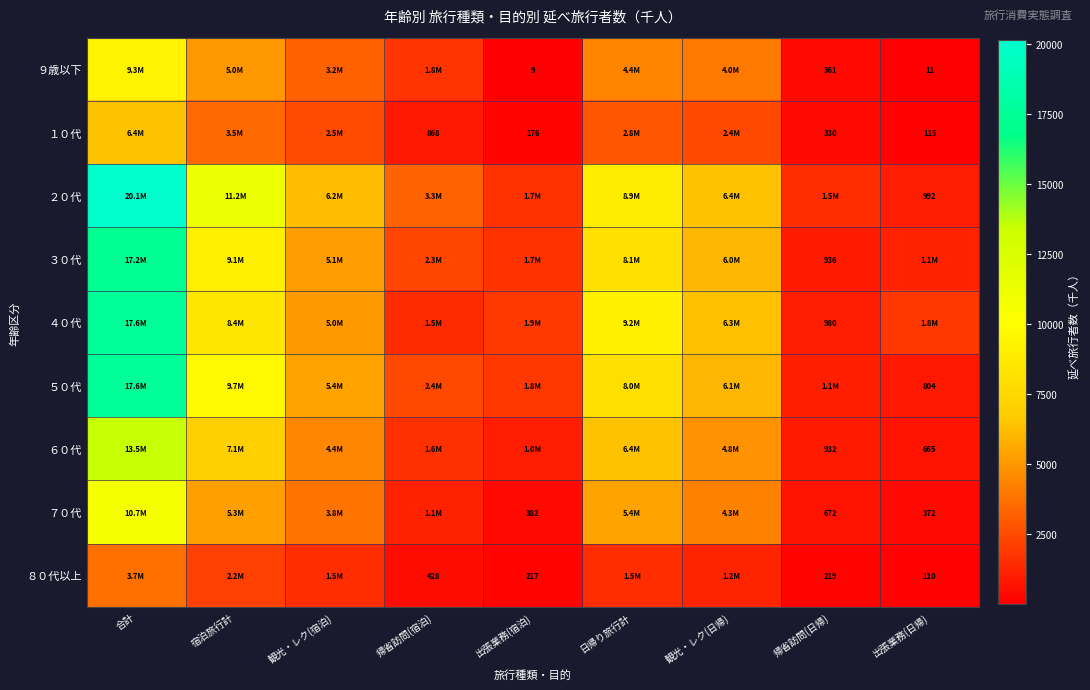

Which series has the widest spread of values?

２０代